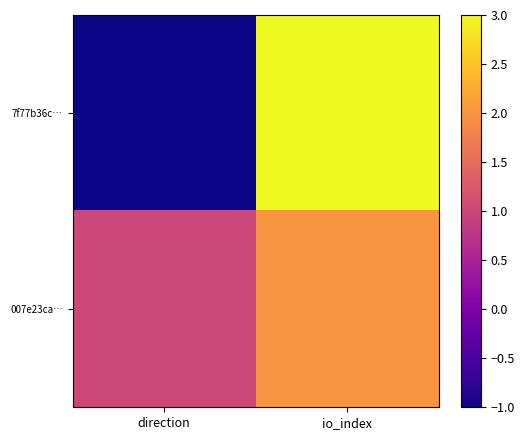

Rank the series at direction from highest to lowest value.

007e23ca…, 7f77b36c…